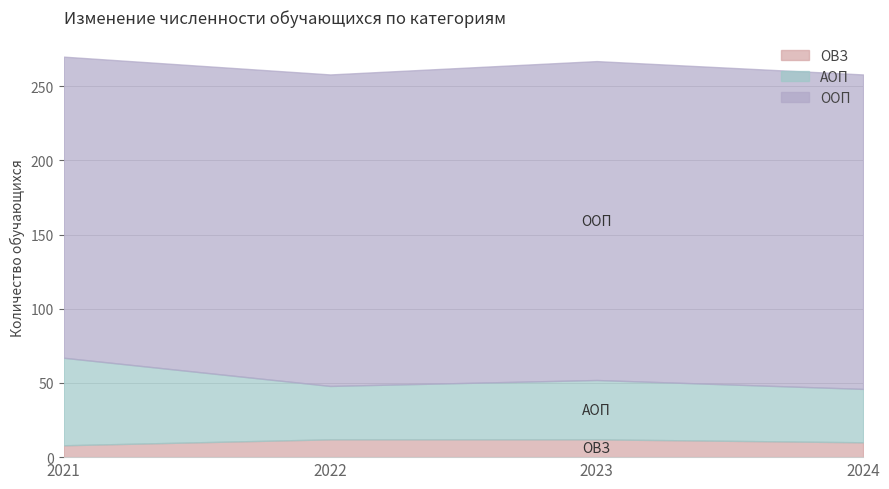

Rank the categories by АОП value from lowest to highest.

2022, 2024, 2023, 2021